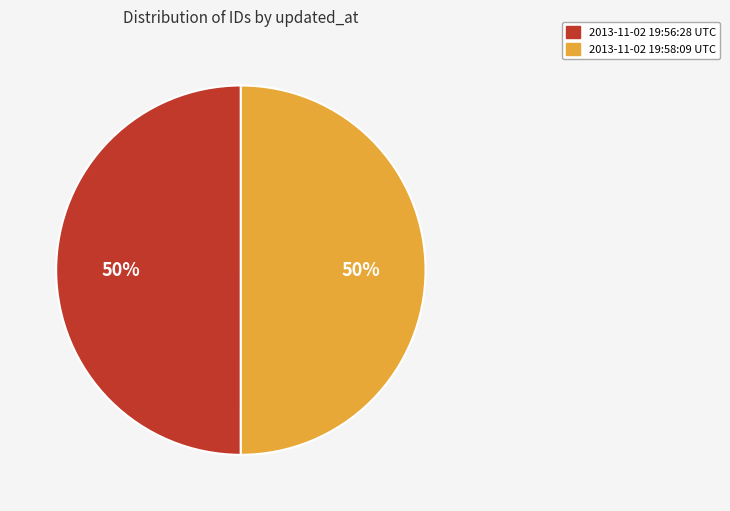

What is the ratio of the value at 2013-11-02 19:58:09 UTC to the value at 2013-11-02 19:56:28 UTC?

1.0